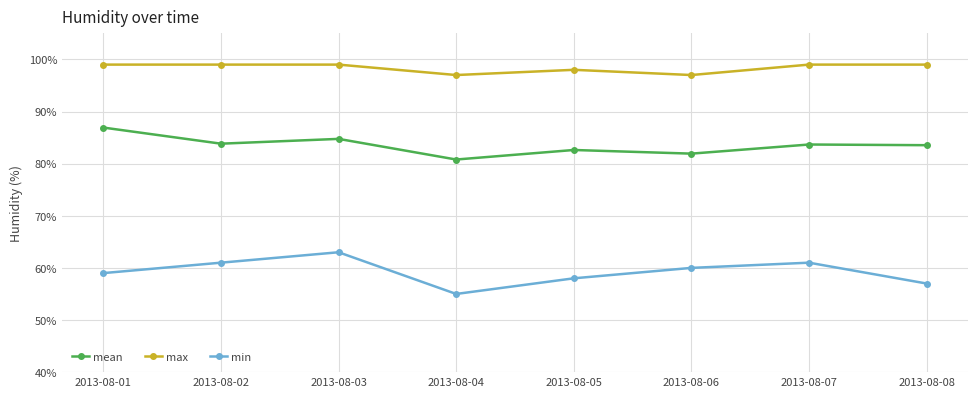

Rank the series by their average value, from lowest to highest.

min, mean, max